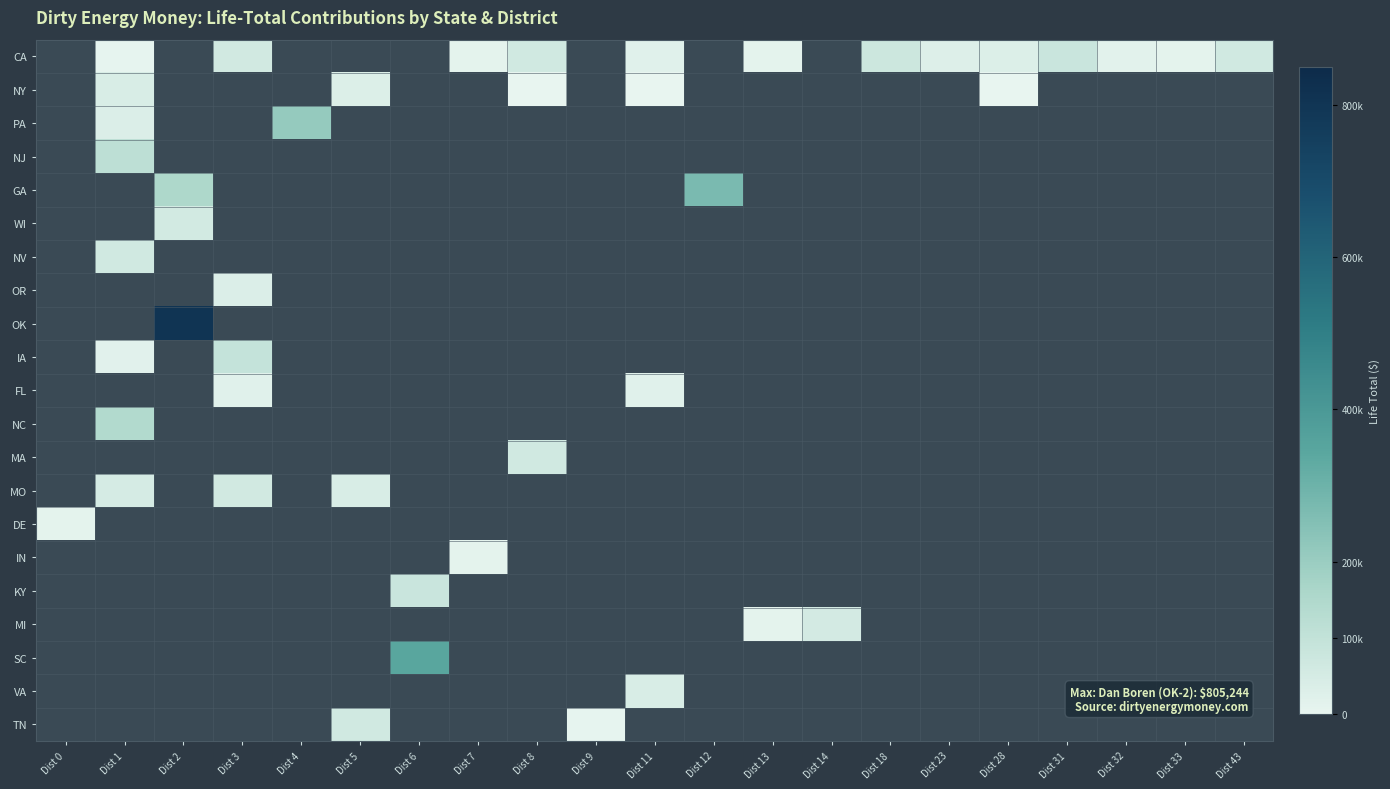

At Dist 23, list the series in order from smallest to largest.

CA, NY, PA, NJ, GA, WI, NV, OR, OK, IA, FL, NC, MA, MO, DE, IN, KY, MI, SC, VA, TN